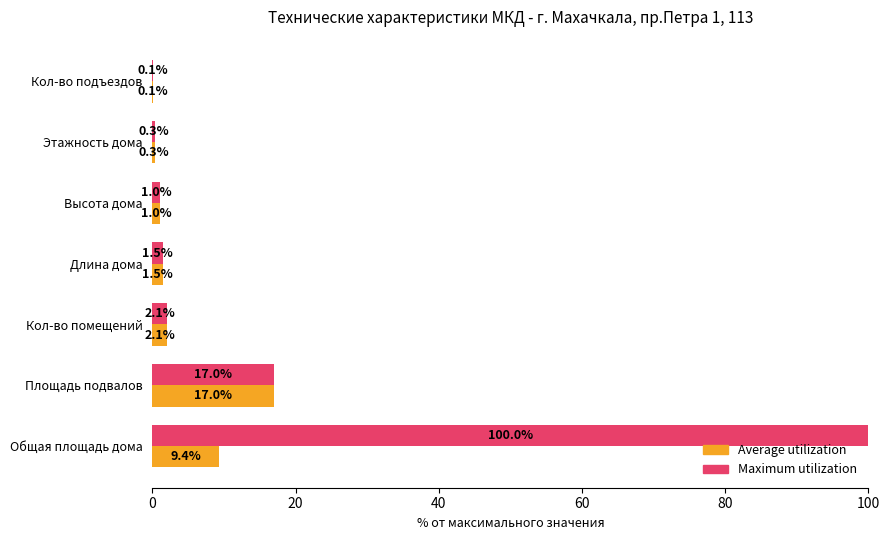

At which category does the chart reach its peak across all series?

Общая площадь дома